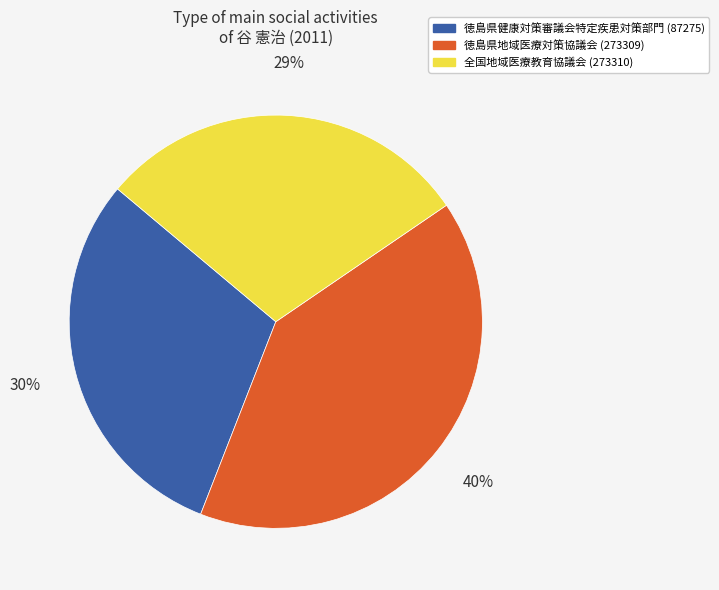

Rank the categories by value from lowest to highest.

全国地域医療教育協議会 (273310), 徳島県健康対策審議会特定疾患対策部門 (87275), 徳島県地域医療対策協議会 (273309)